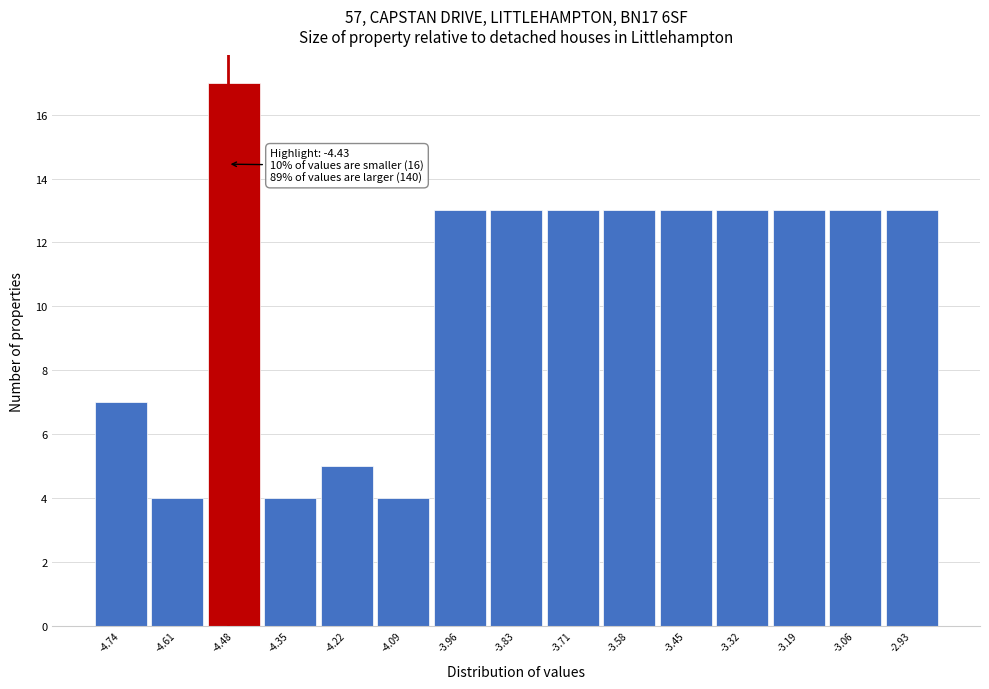

Reading right to left, list all the values displayed in this chart.

13	13	13	13	13	13	13	13	13	4	5	4	17	4	7